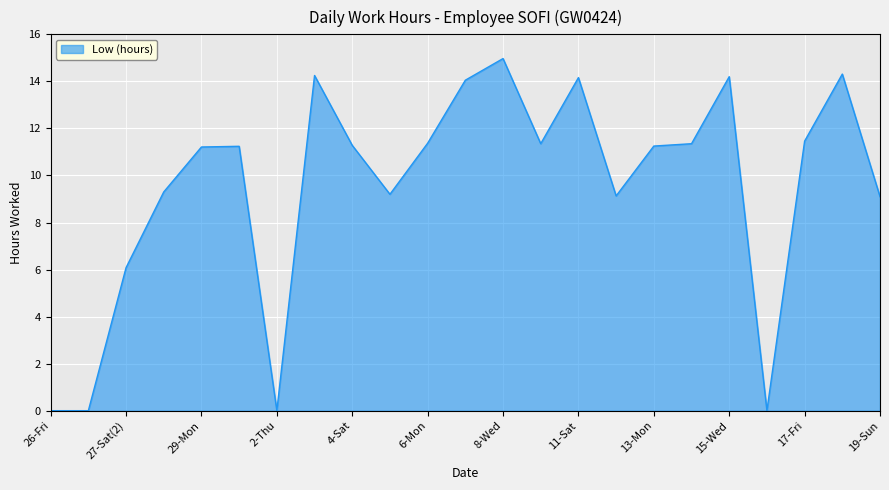

What is the maximum value shown in the chart?

15.0